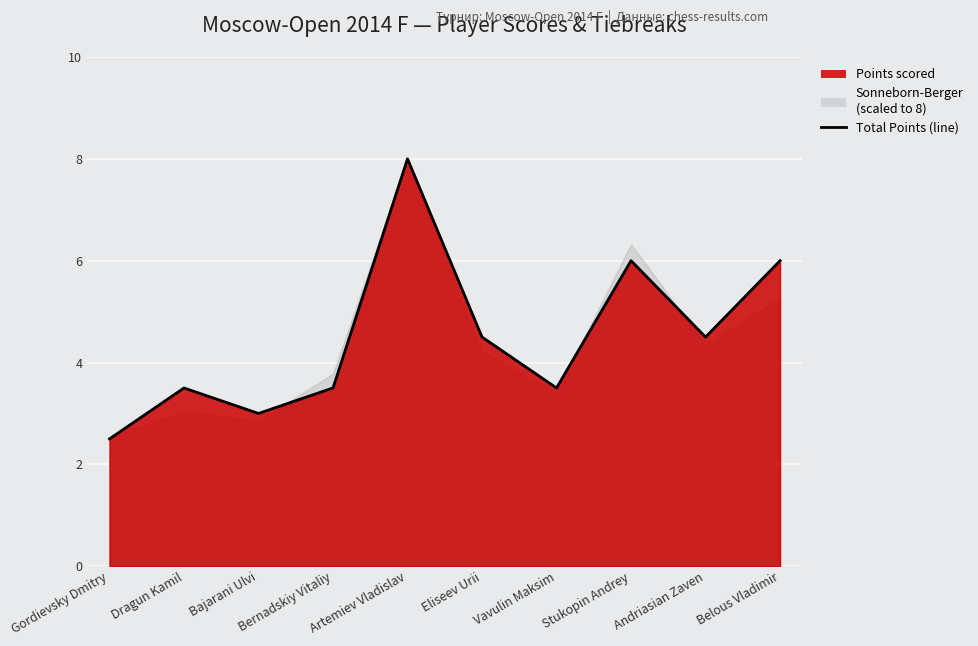

At which category does the data reach its first local peak?

Dragun Kamil